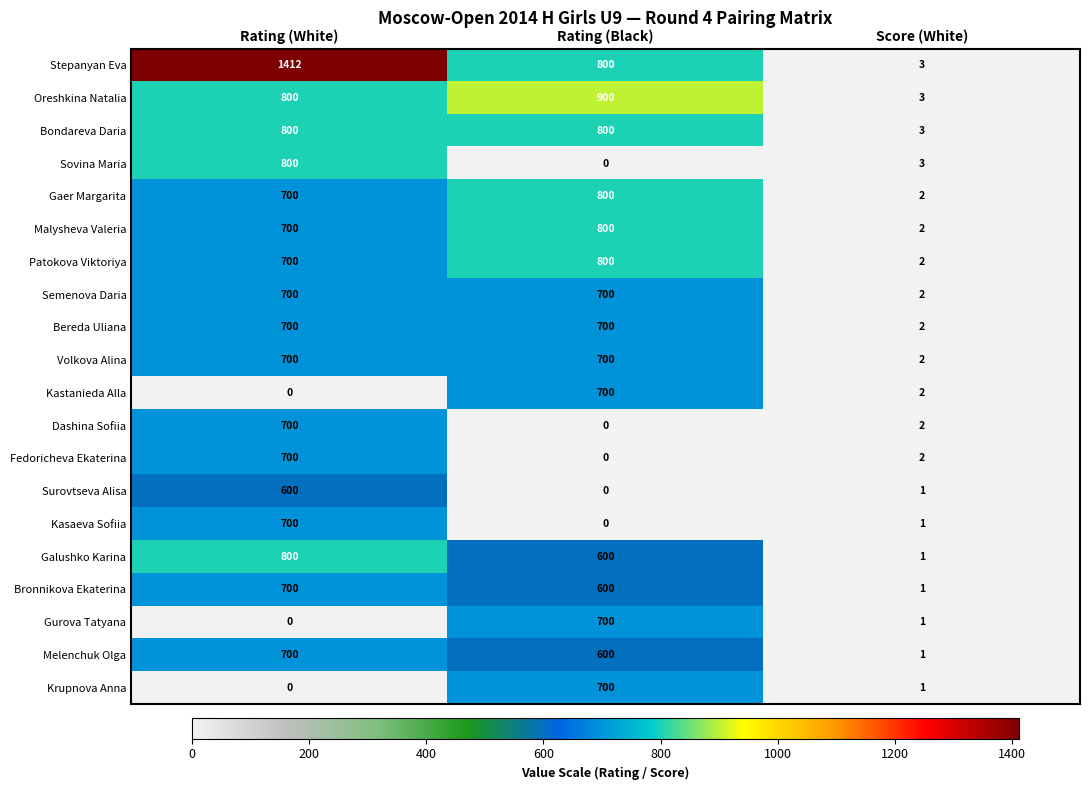

Which series has the largest range (max minus min)?

Stepanyan Eva